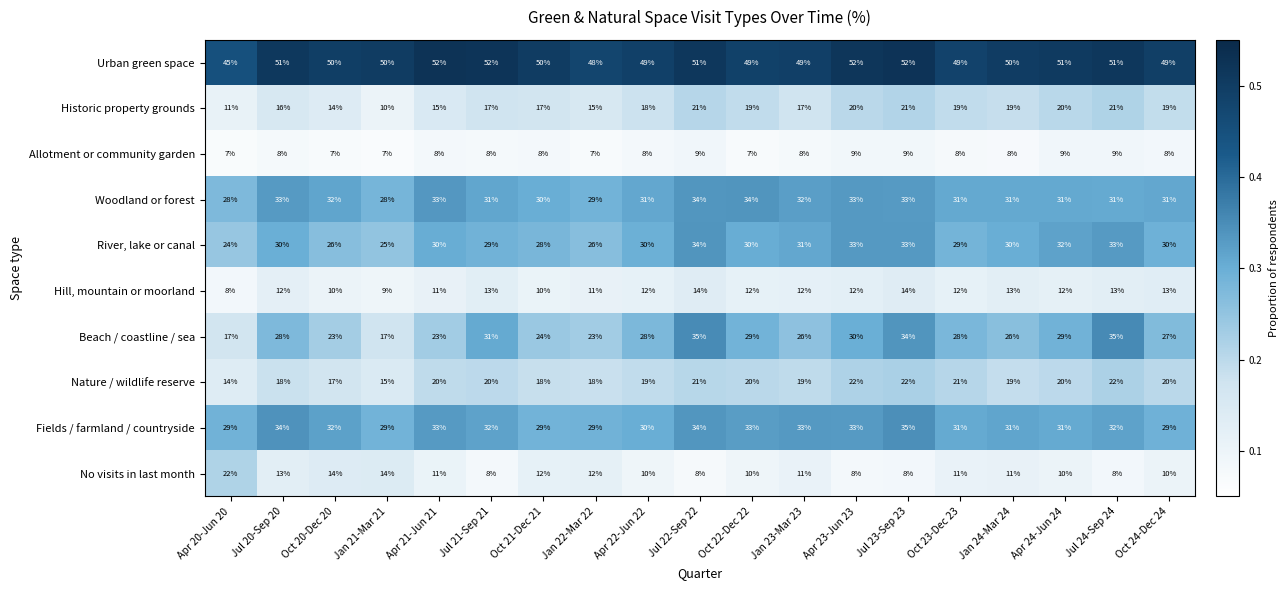

The Woodland or forest series shows 9 at Jan 21-Mar 21. True or false?

False